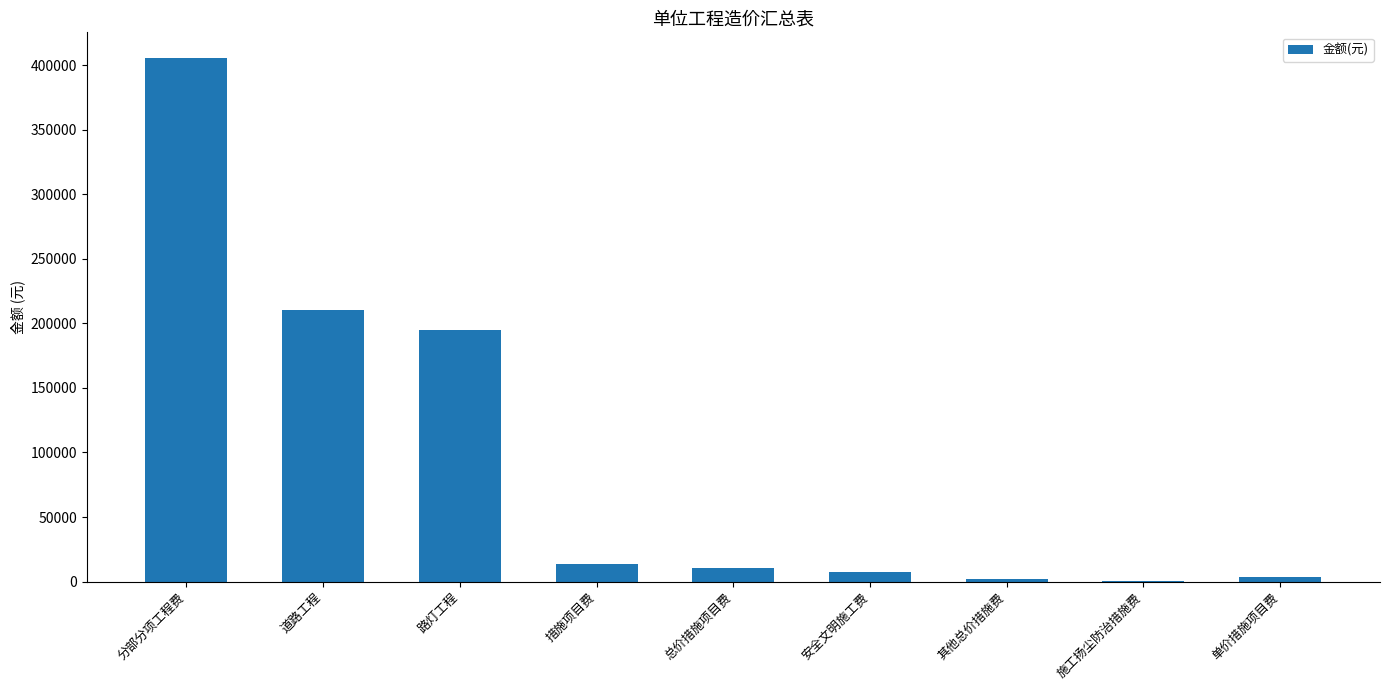

What is the ratio of the value at 道路工程 to the value at 措施项目费?

15.2